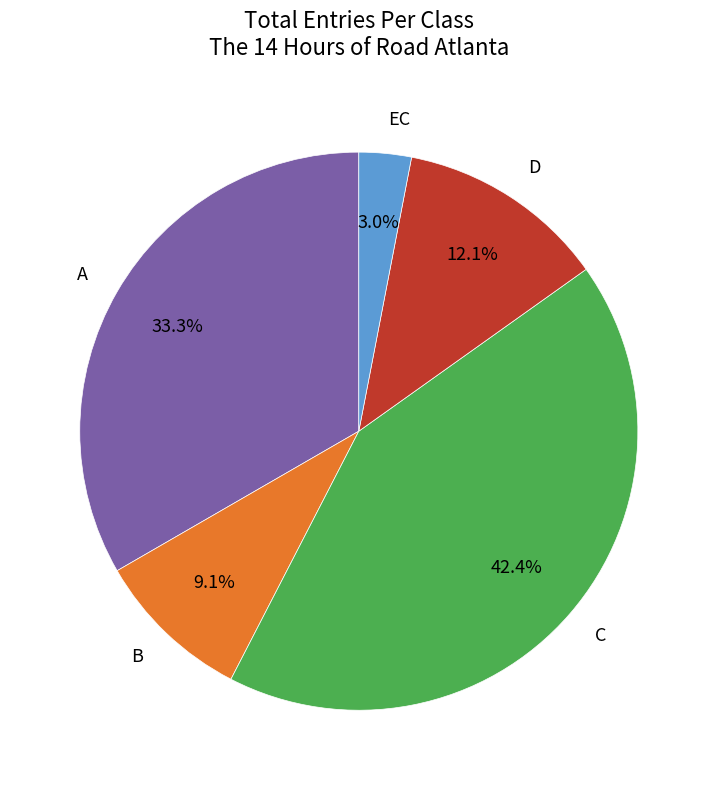

To the nearest percent, what is the combined percentage of D and EC?

15%